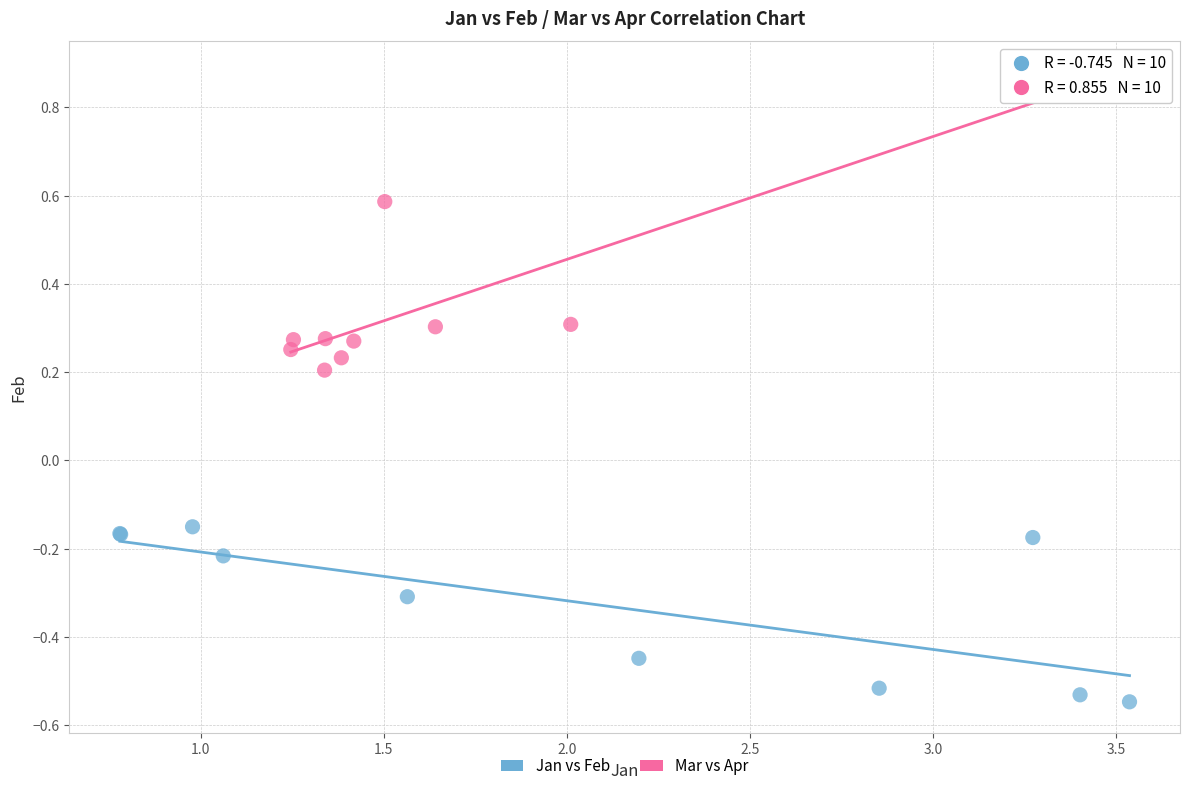

Which series has the largest Y range (max minus min)?

Mar vs Apr